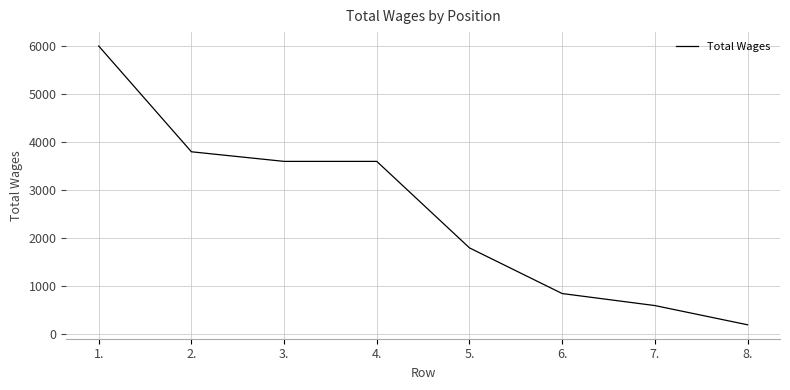

True or false: there are more than 2 points higher than both neighbors.

False